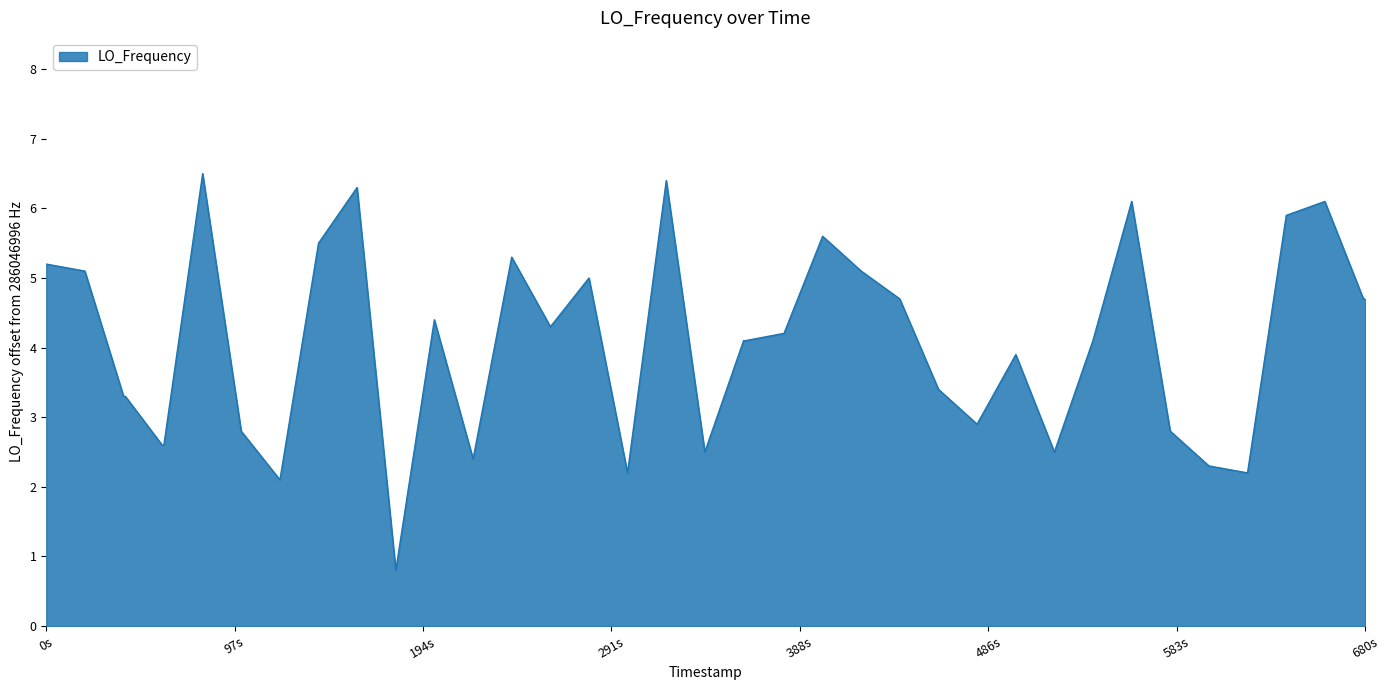

How many lines are shown in the chart?

1